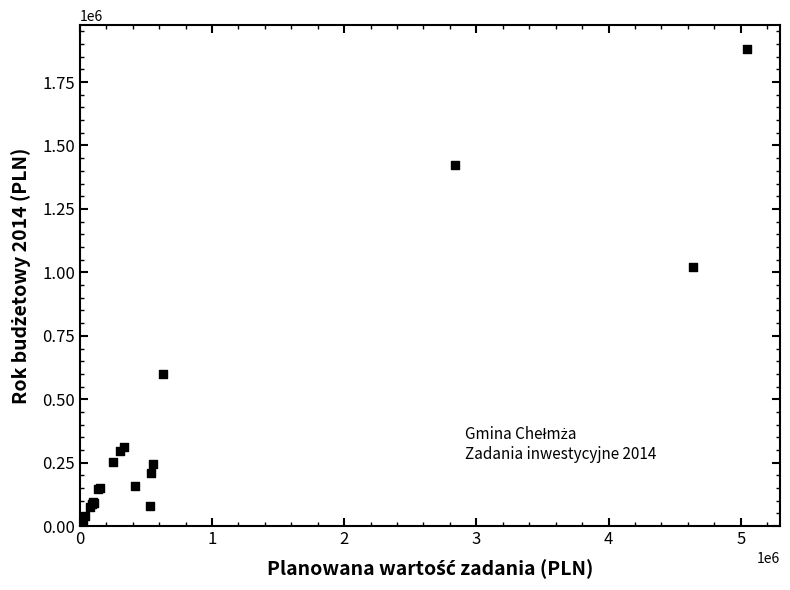

What Y value in the scatter plot is closest to 941587?

1020000